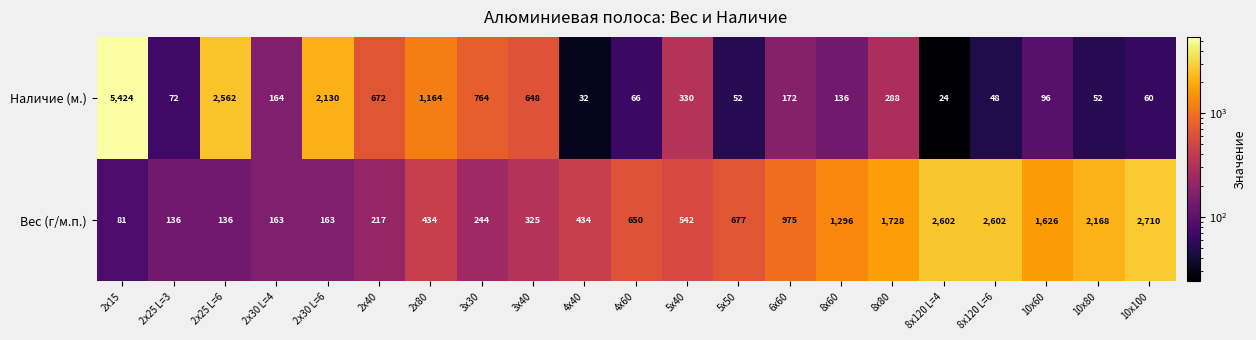

Which series has the largest total across all categories?

Вес (г/м.п.)